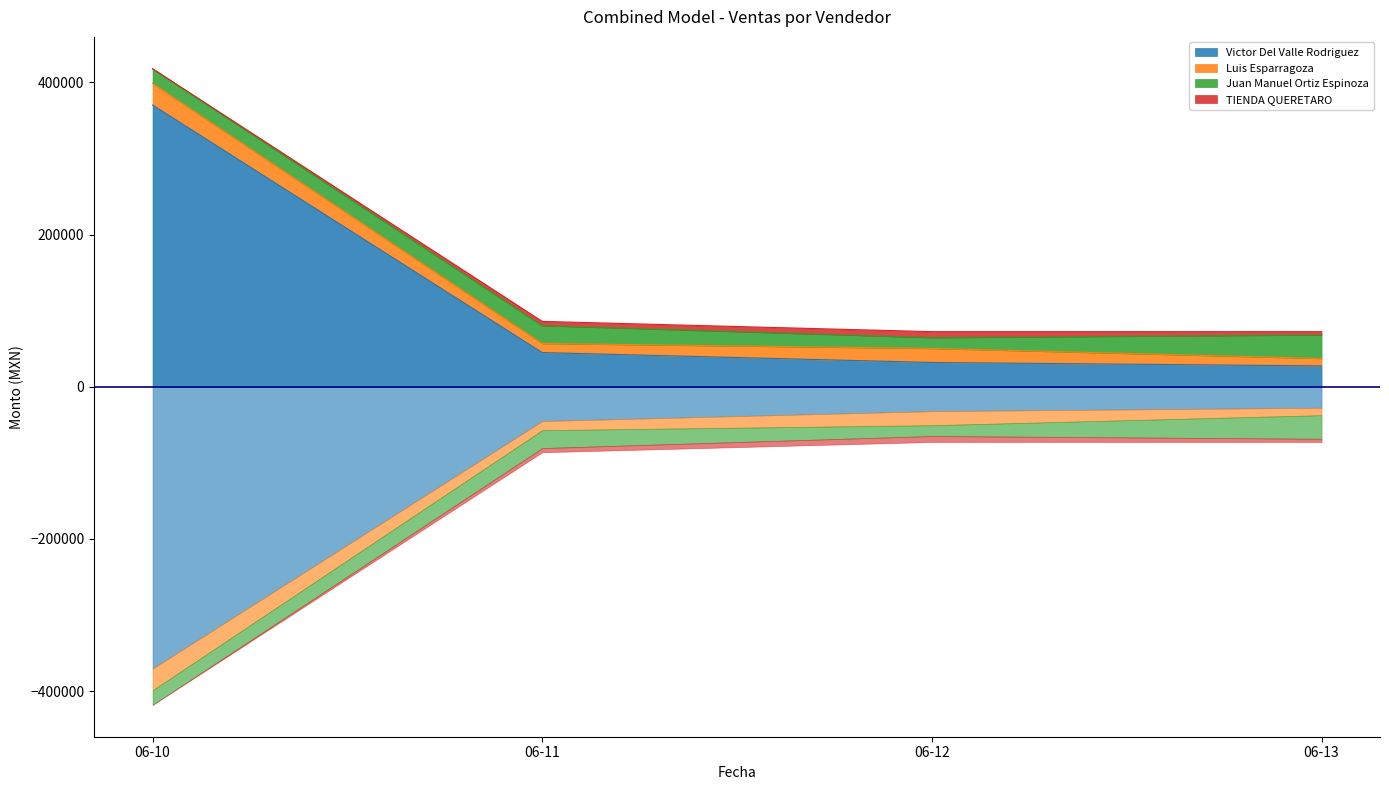

Between 2023-06-10 and 2023-06-13, which is larger?

2023-06-10